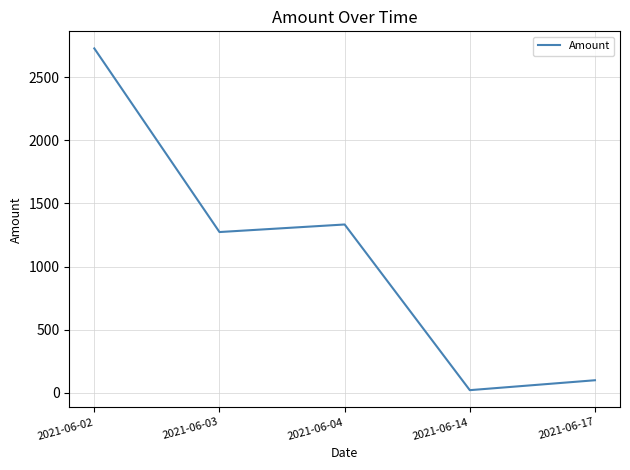

True or false: there are more than 2 points higher than both neighbors.

False